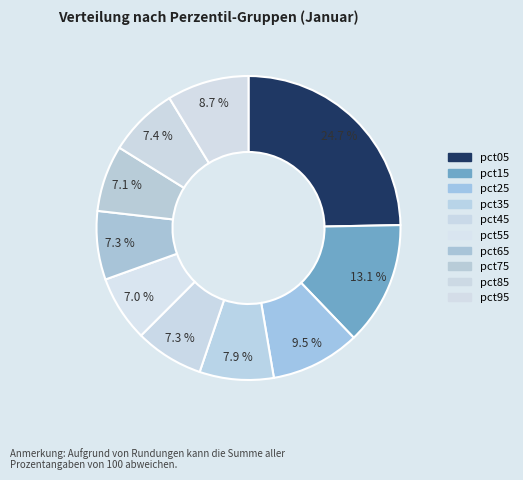

How many slices are in this pie chart?

10